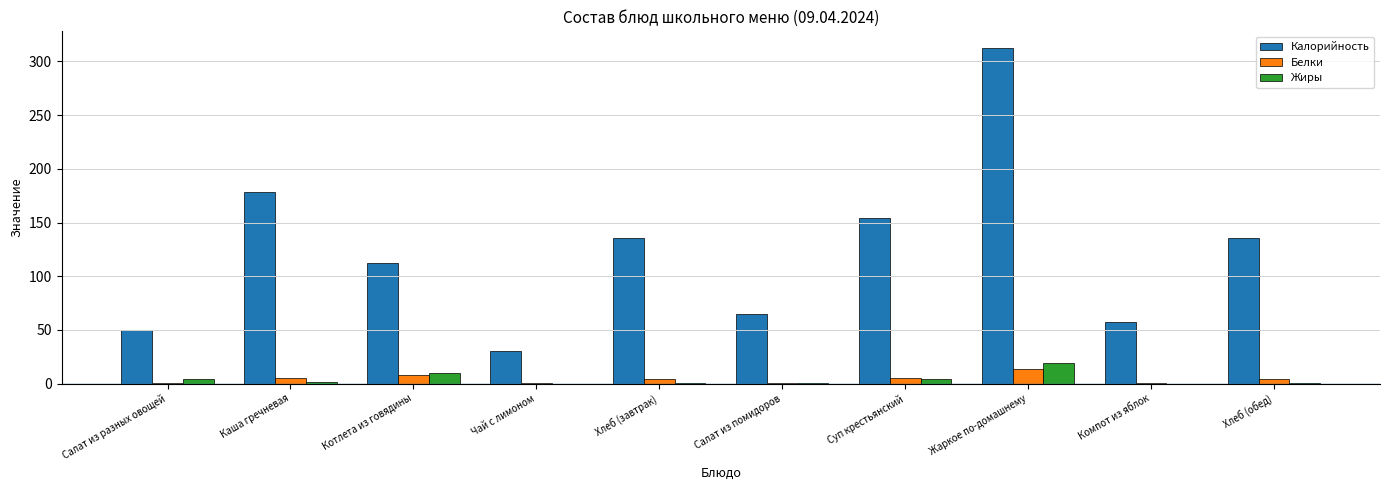

Are the bars grouped side by side (vs. stacked)?

Yes